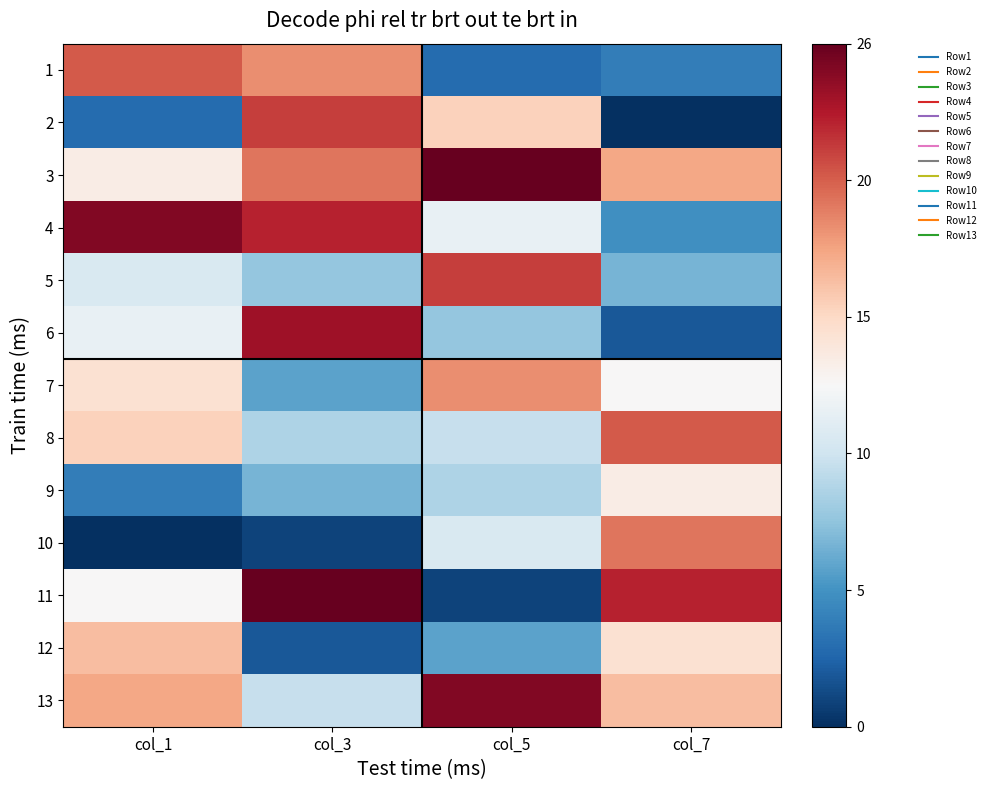

What is the total value across all series at col_7?

159